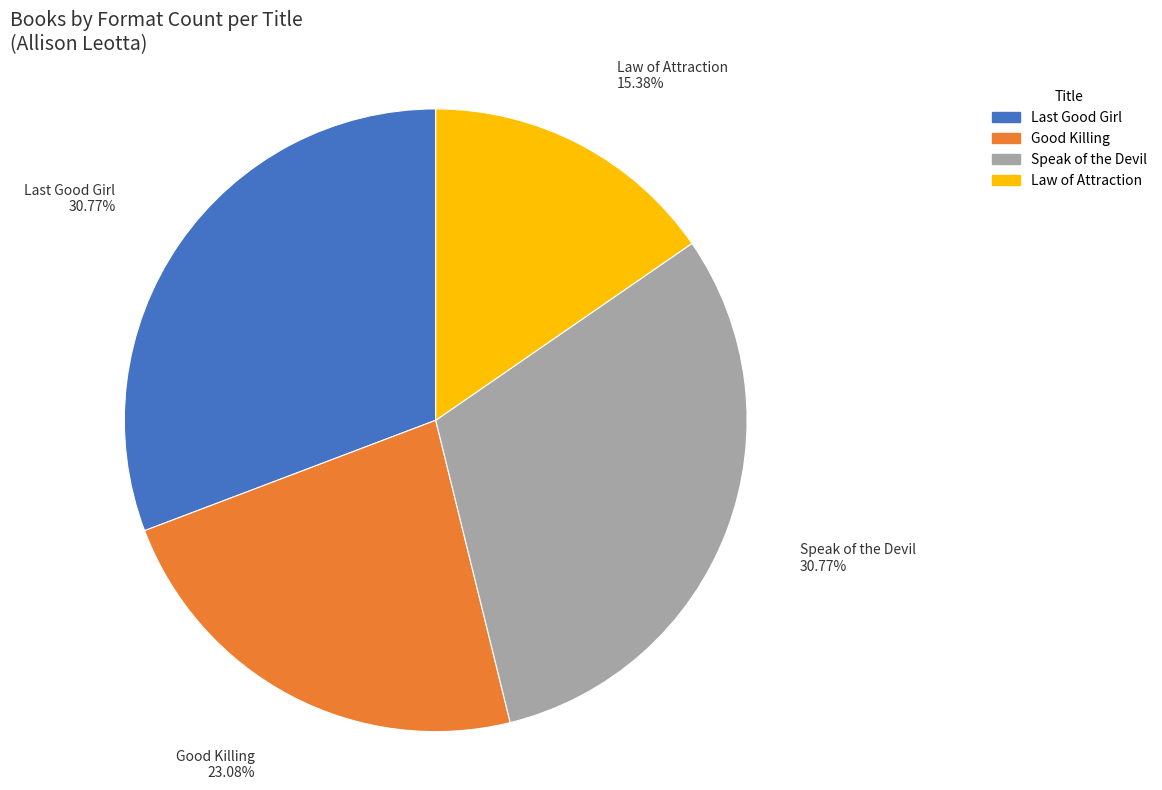

Does Law of Attraction represent more than half of the total?

No